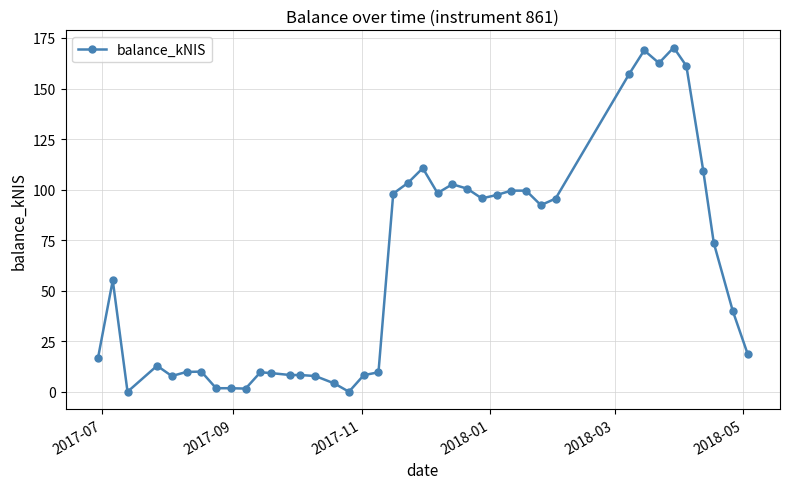

What is the sum of all values?

2437.8